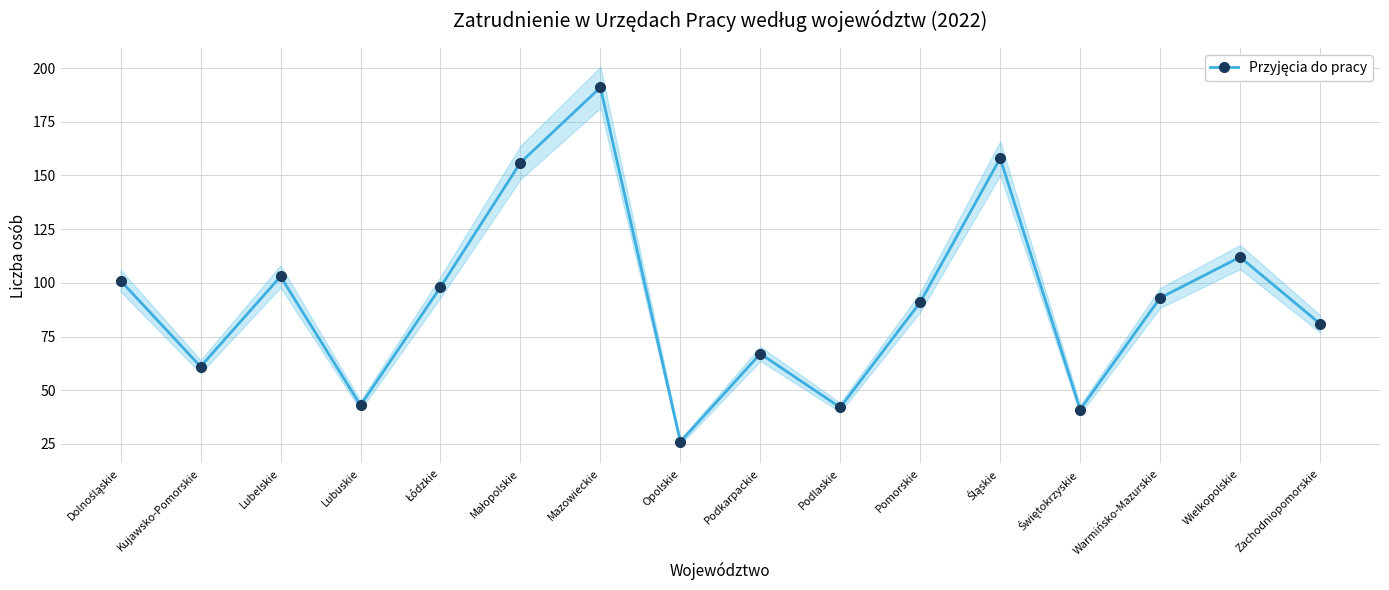

How many lines are shown in the chart?

1